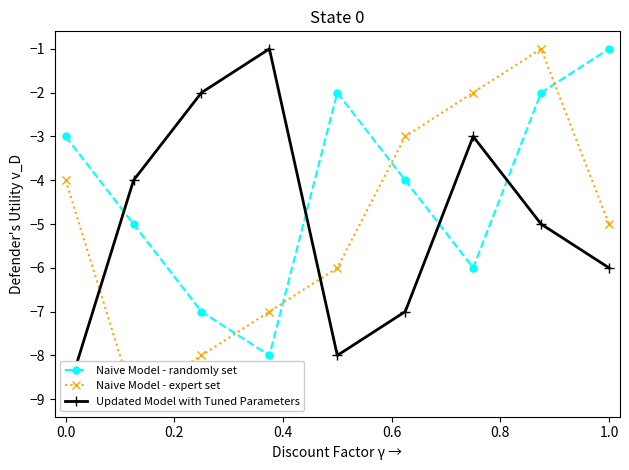

How many interior local peaks does the Naive Model - randomly set series have?

1